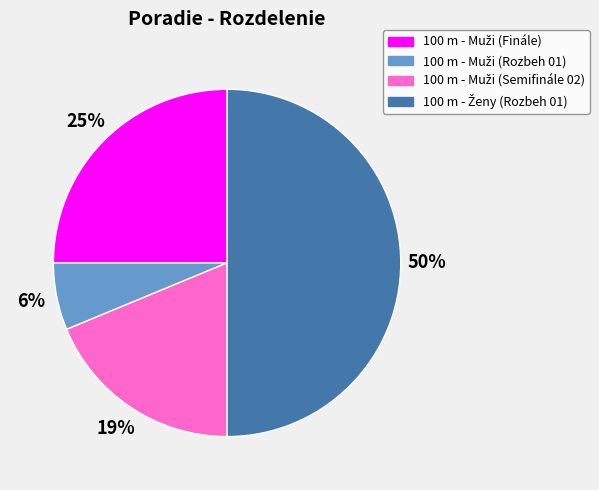

To the nearest percent, what is the average slice percentage?

25%